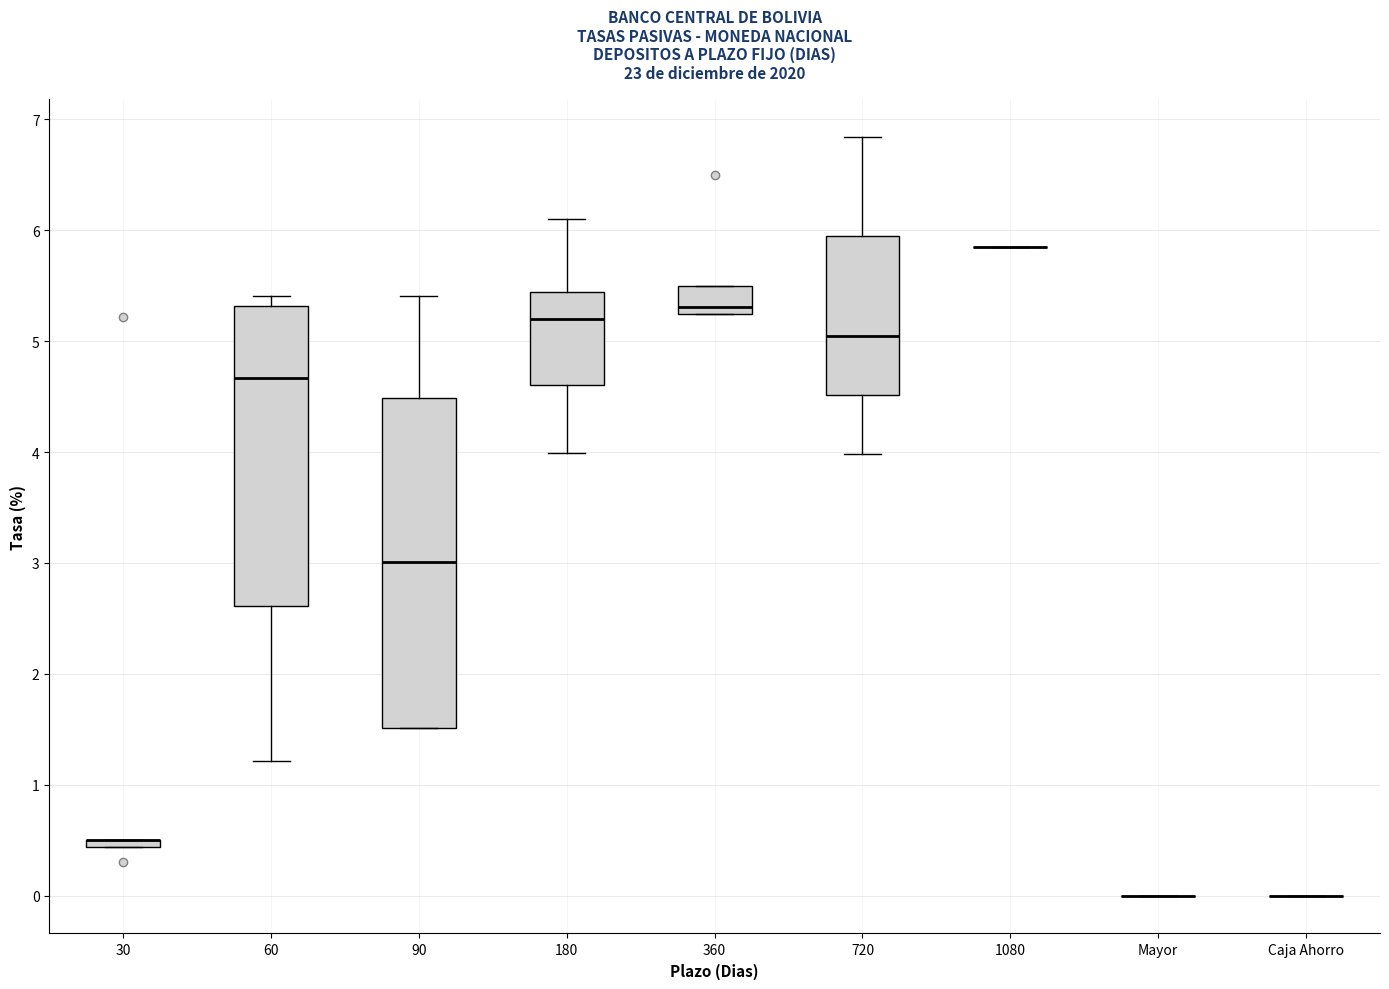

Where does the median line of the box for 60 sit on the y-axis? The values are not printed on the chart, so give them approximately, as read against the axis.

4.7